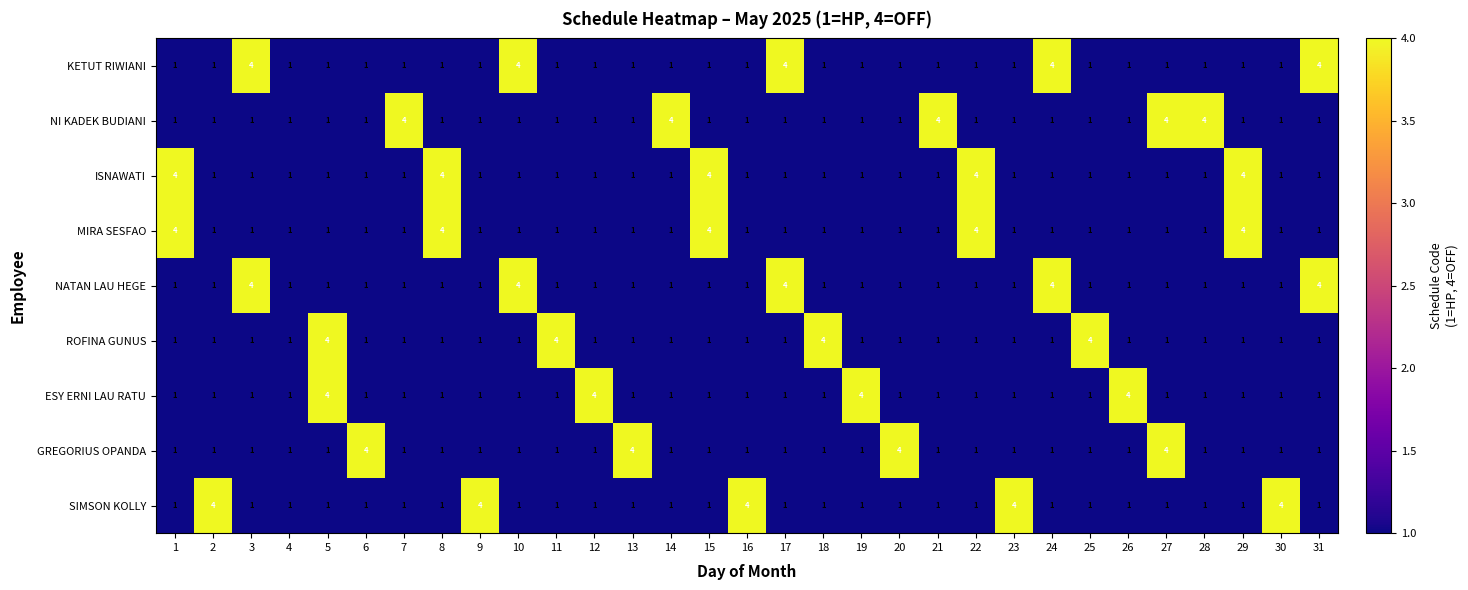

The ESY ERNI LAU RATU series shows 2 at 2. True or false?

False